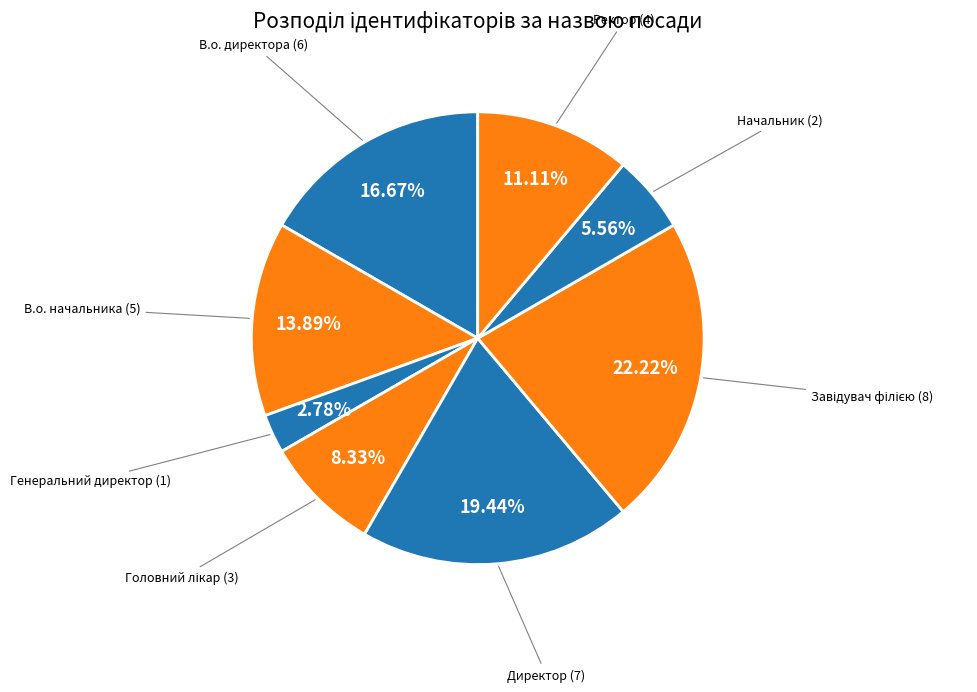

Which category has the biggest portion of the pie?

Завідувач філією